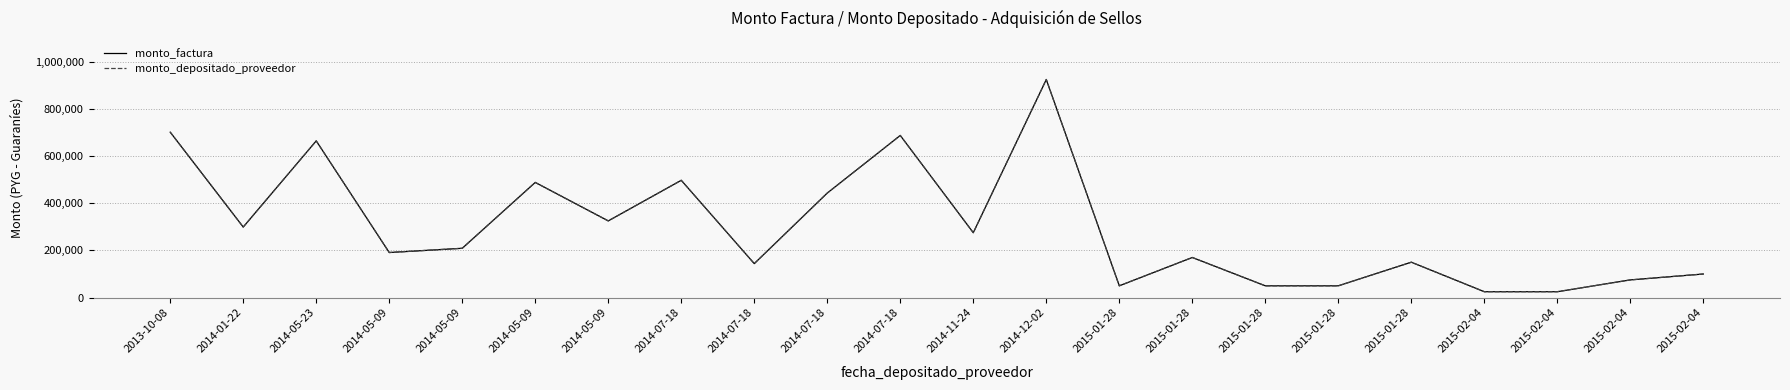

Does the chart have visible grid lines?

Yes